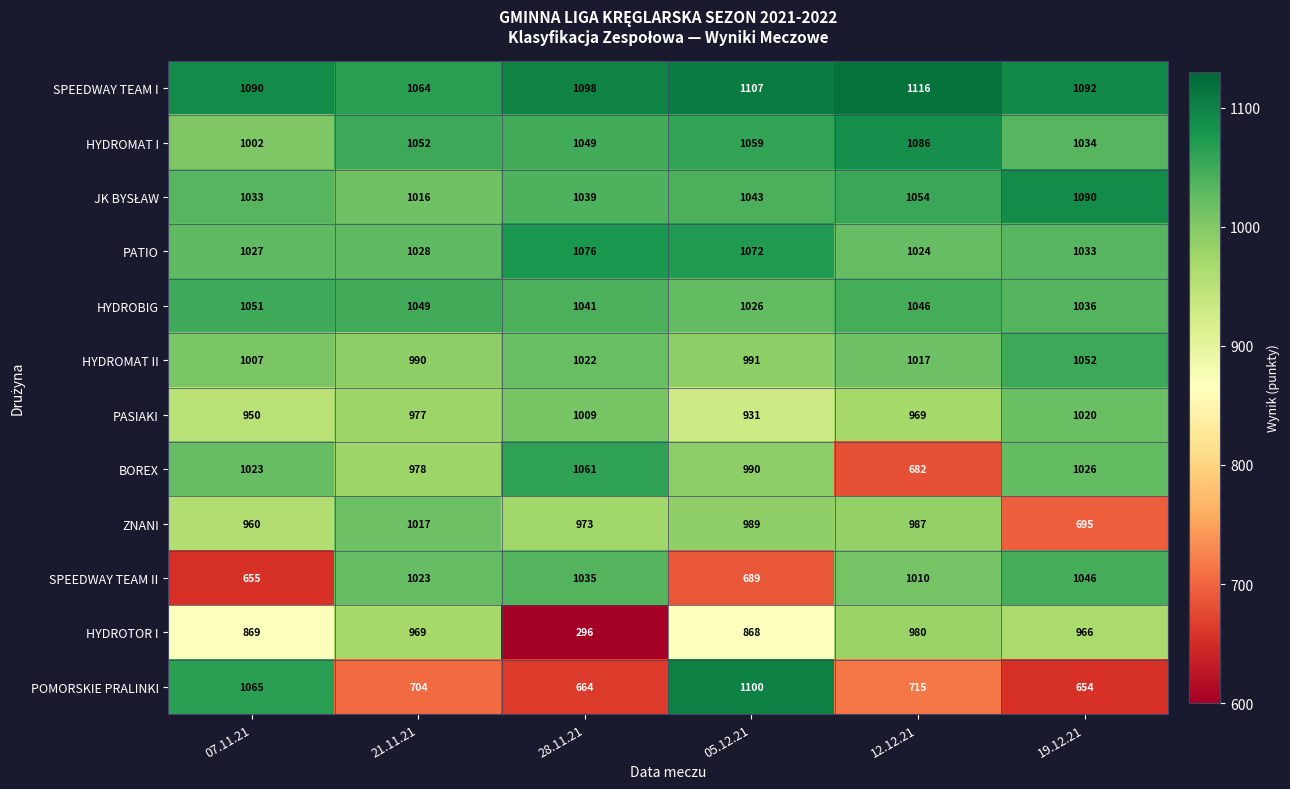

Is it true that POMORSKIE PRALINKI equals 715 at 12.12.21?

True